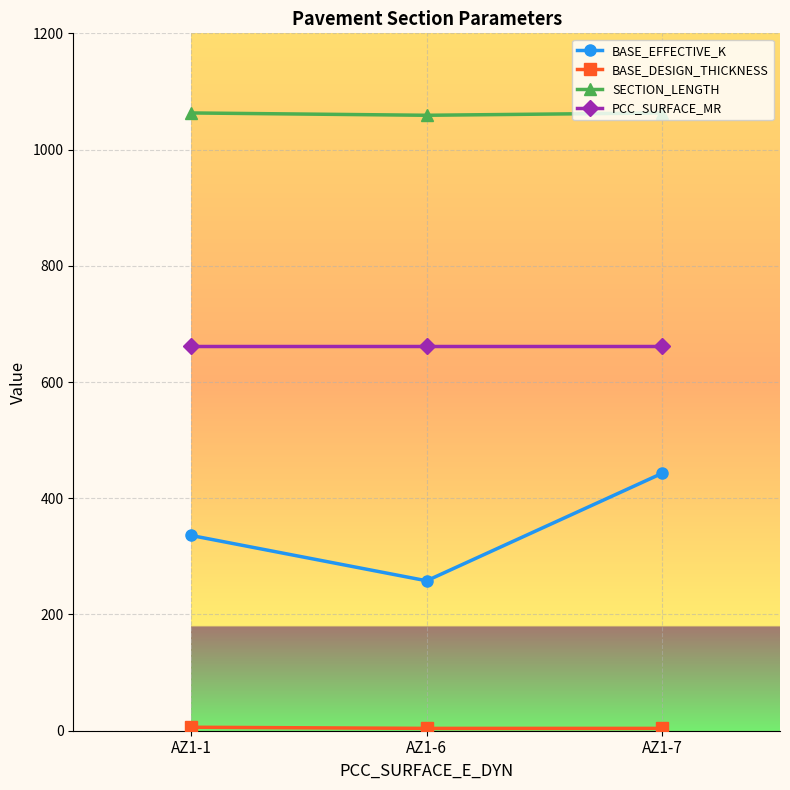

What is the minimum value for BASE_EFFECTIVE_K?

258